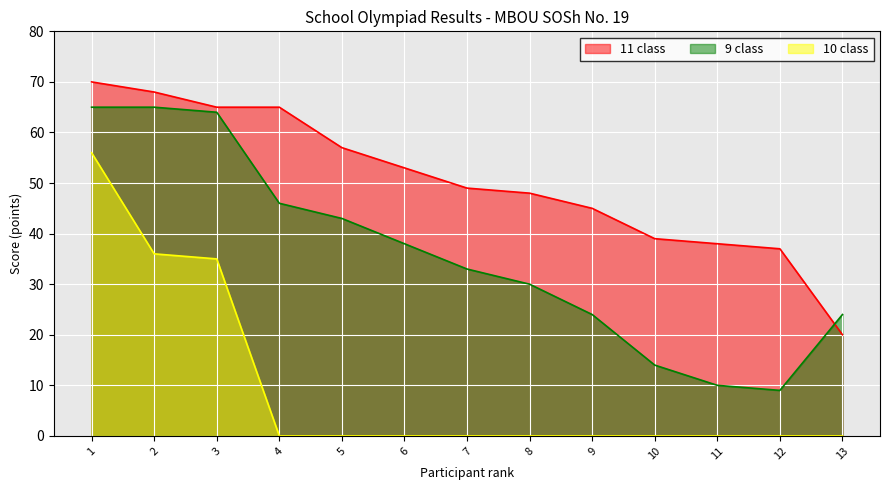

How many lines are shown in the chart?

3